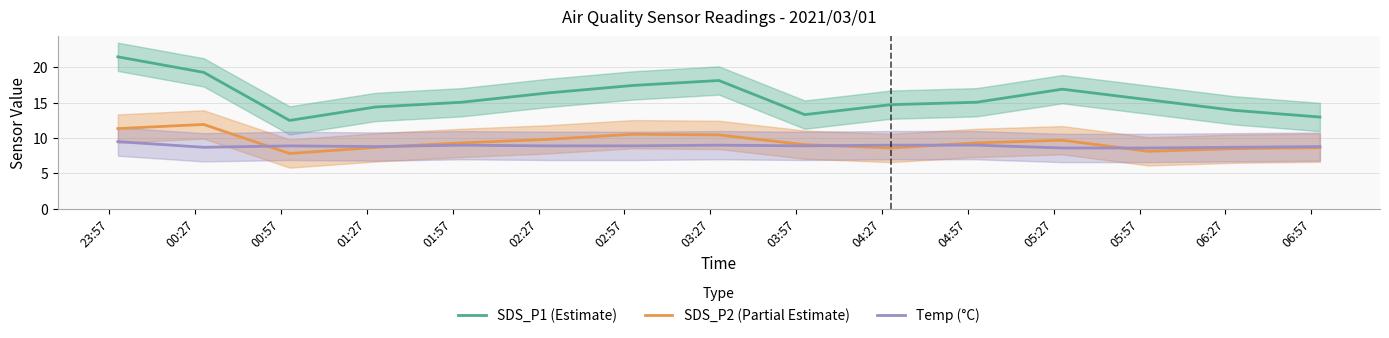

What are all the series names shown in the legend?

SDS_P1 (Estimate), SDS_P2 (Partial Estimate), Temp (°C)